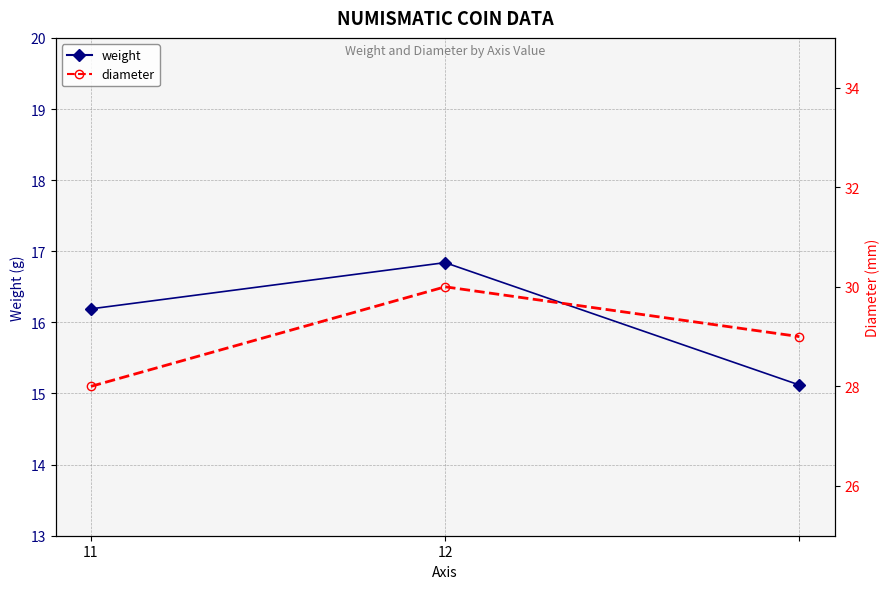

What is the approximate value of weight at 12?

16.8